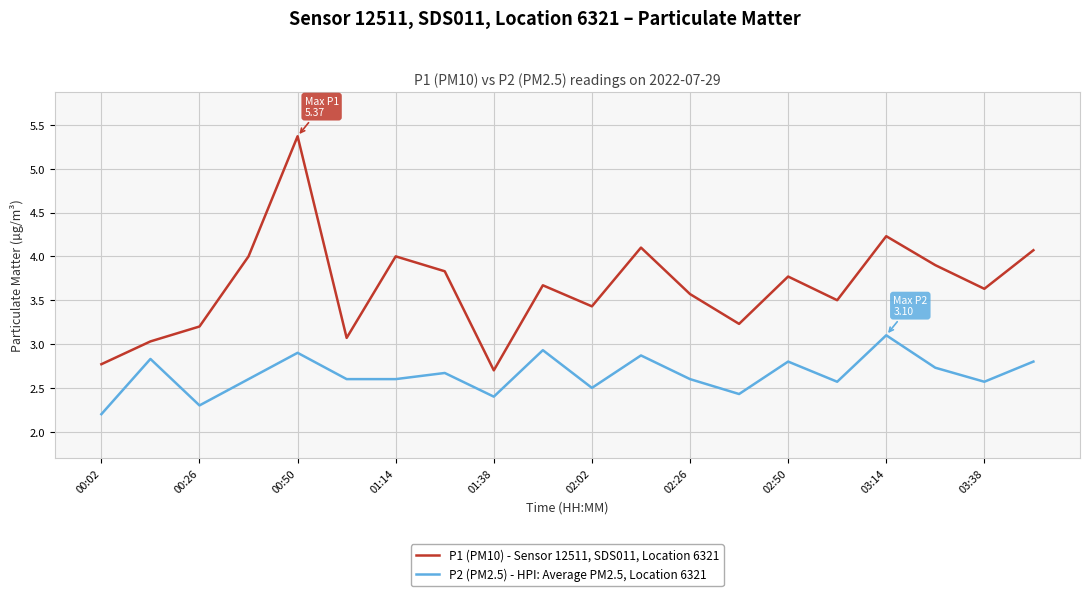

Which series has the largest total across all categories?

P1 (PM10) - Sensor 12511, SDS011, Location 6321